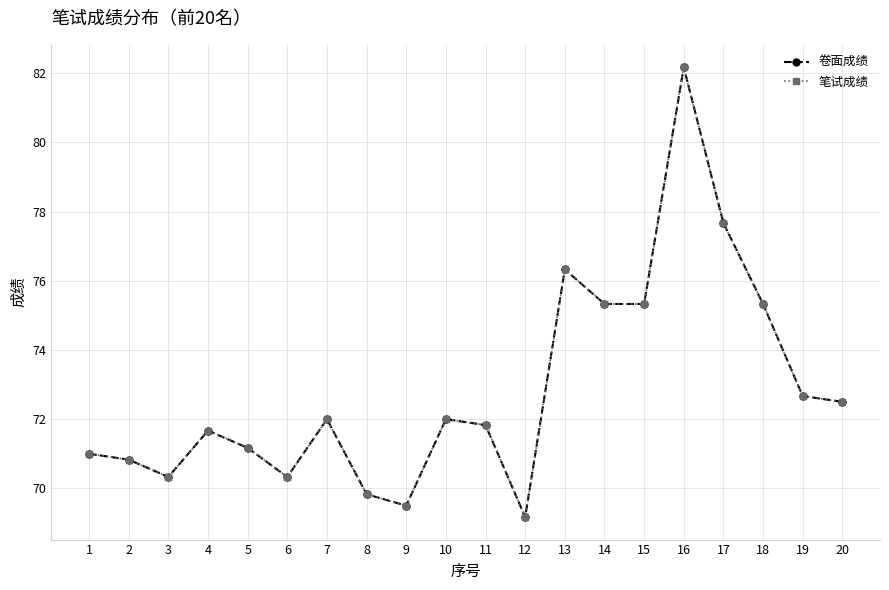

Reading right to left, extract all data points from this chart.

卷面成绩: 20=72.5	19=72.7	18=75.3	17=77.7	16=82.2	15=75.3	14=75.3	13=76.3	12=69.2	11=71.8	10=72.0	9=69.5	8=69.8	7=72.0	6=70.3	5=71.2	4=71.7	3=70.3	2=70.8	1=71.0
笔试成绩: 20=72.5	19=72.7	18=75.3	17=77.7	16=82.2	15=75.3	14=75.3	13=76.3	12=69.2	11=71.8	10=72.0	9=69.5	8=69.8	7=72.0	6=70.3	5=71.2	4=71.7	3=70.3	2=70.8	1=71.0